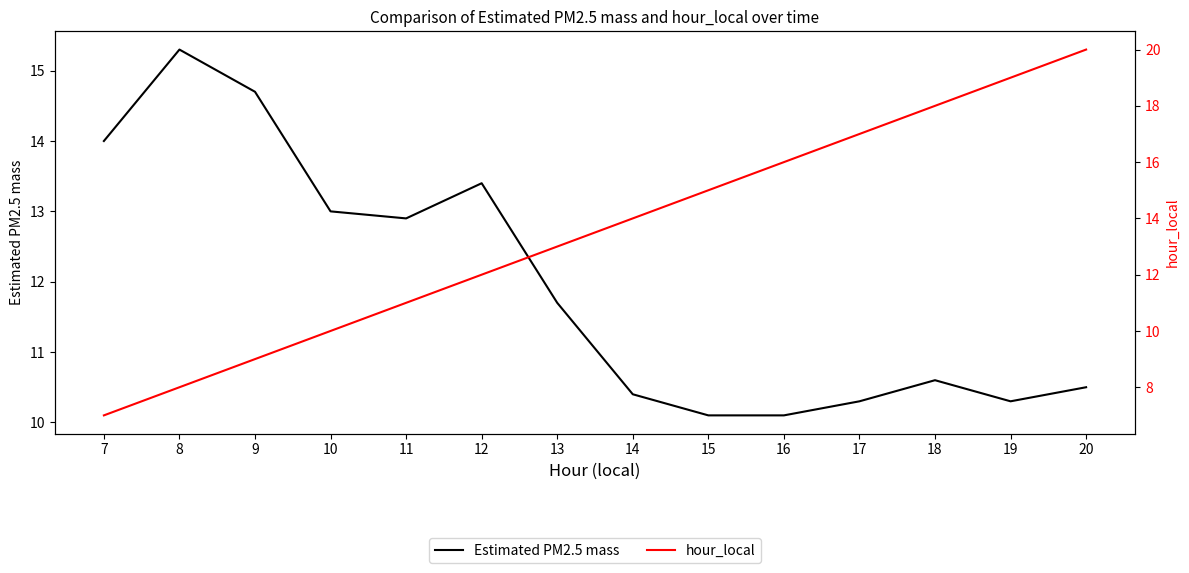

Is the value of Estimated PM2.5 mass at 16 greater than the value of hour_local at 10?

Yes